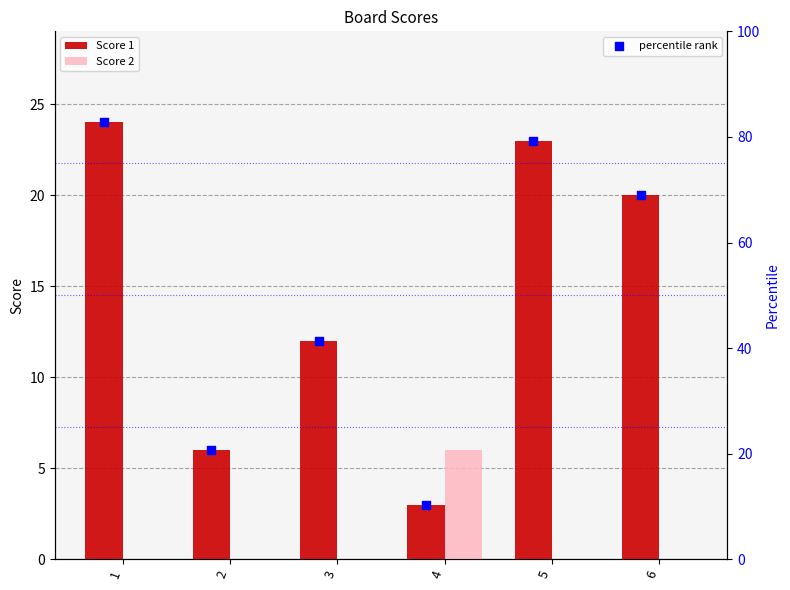

Is it true that Score 1 equals 7 at 5?

False